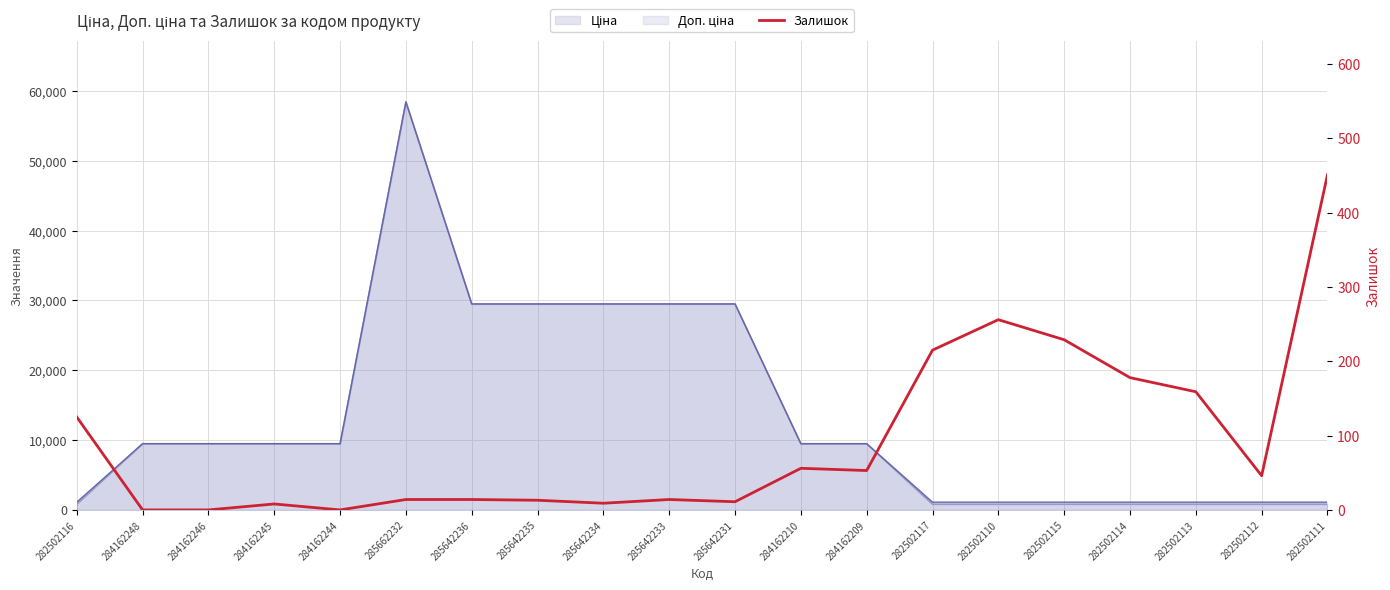

What is the maximum value shown in the chart?

451